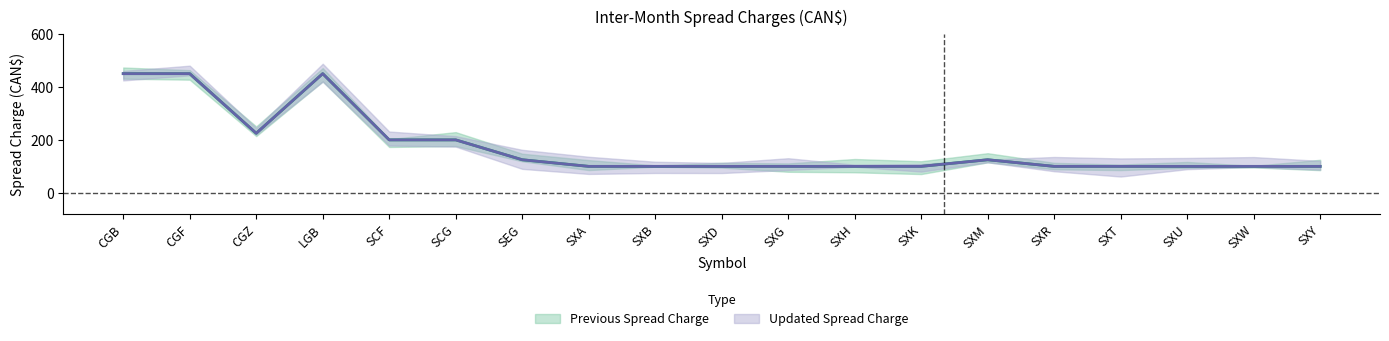

List the series in order of their peak value, highest first.

Previous Spread Charge, Updated Spread Charge